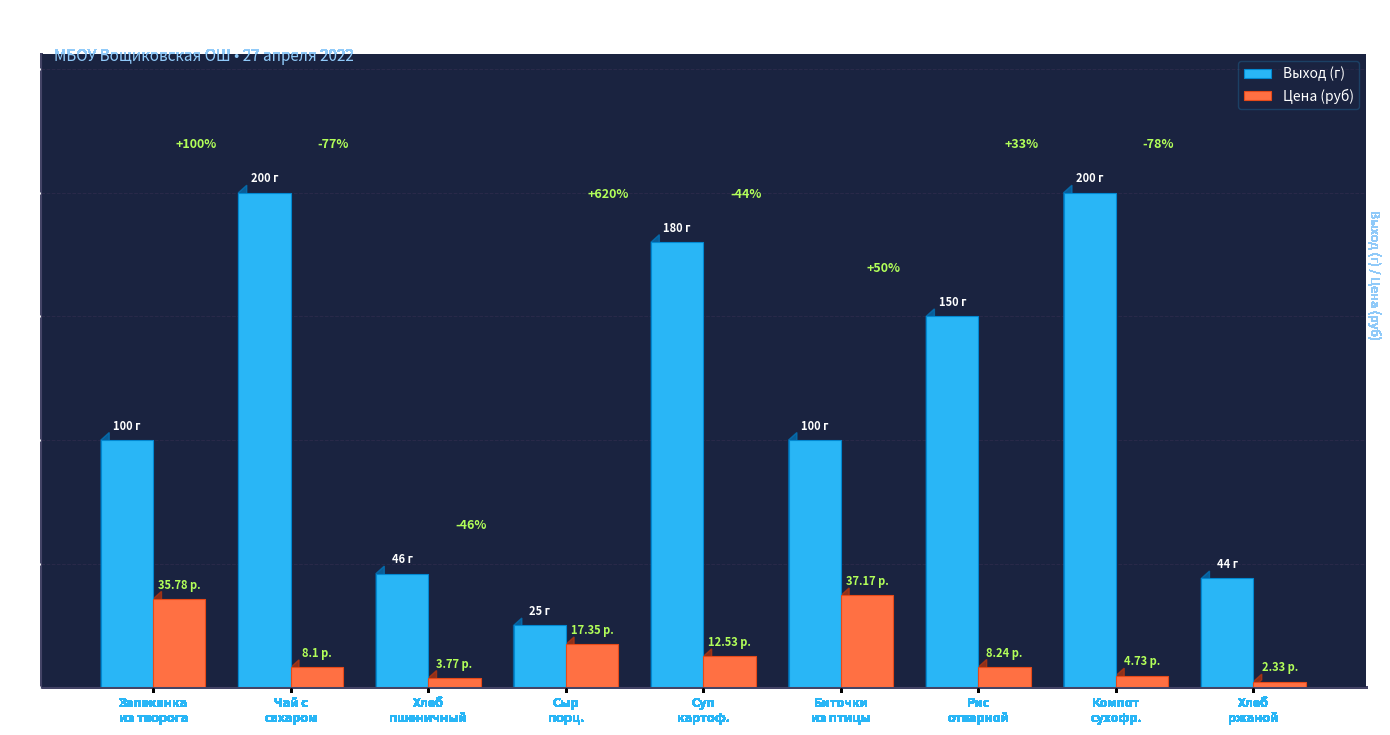

List the series in order of their overall mean, lowest first.

Цена (руб), Выход (г)